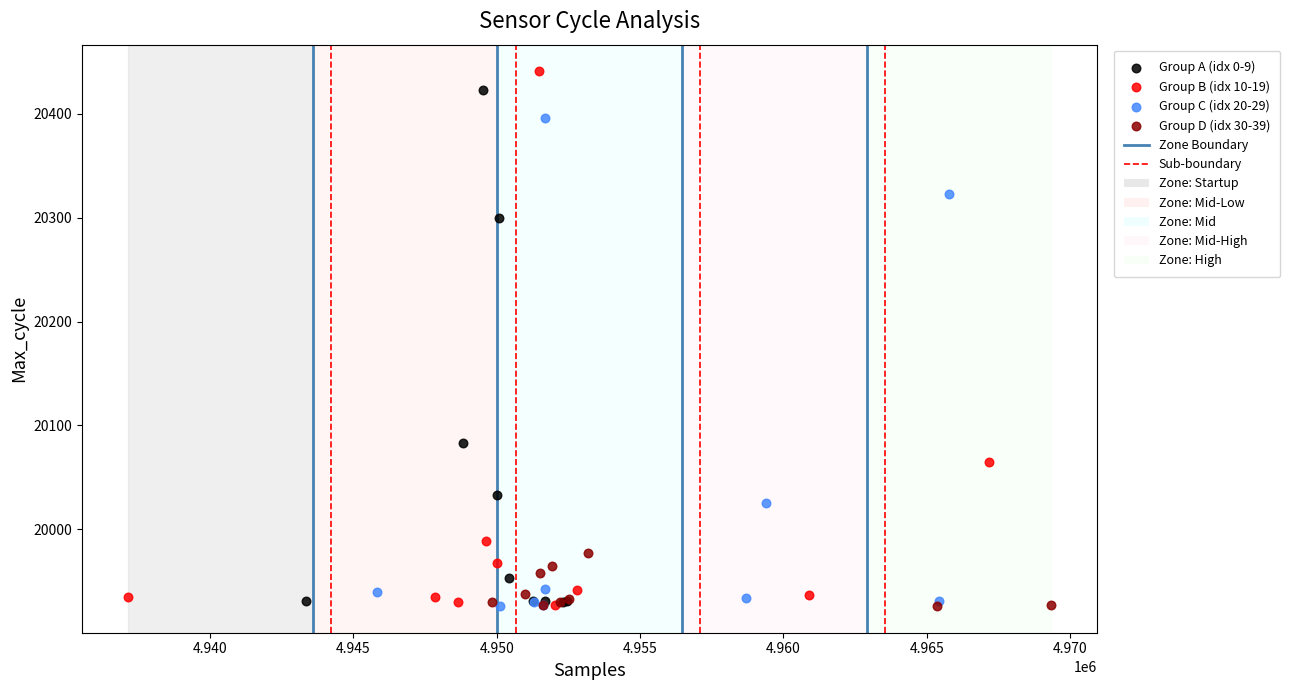

Which series has the largest Y range (max minus min)?

Group B (idx 10-19)